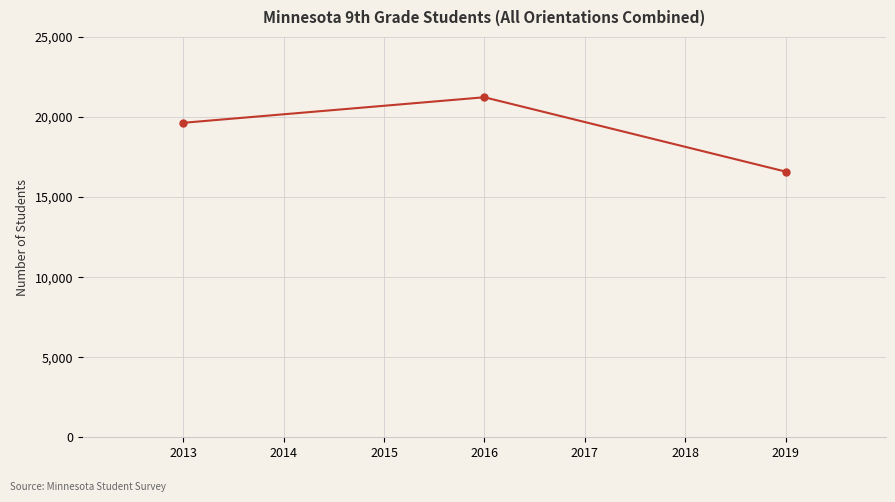

Reading left to right, what are all the values shown in this chart?

19638	21234	16592